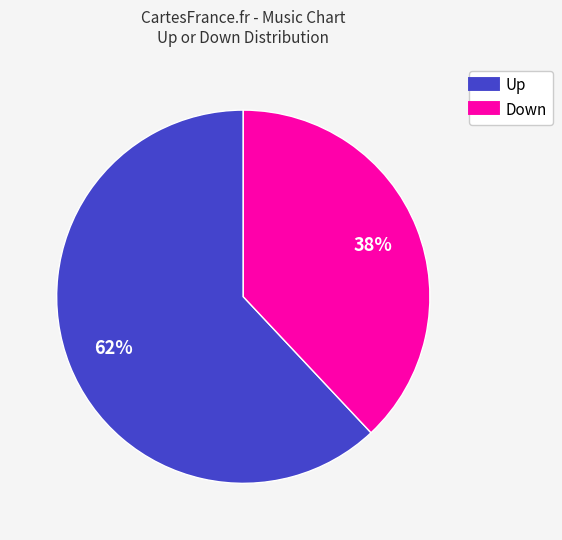

To the nearest percent, what is the difference between the largest and smallest slice percentages?

24%